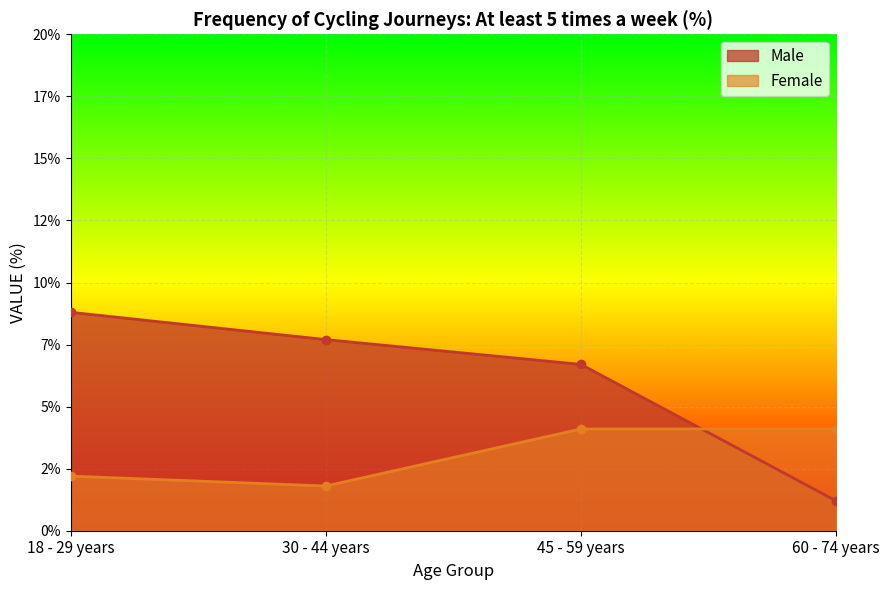

True or false: Female has more than 2 interior local peaks.

False